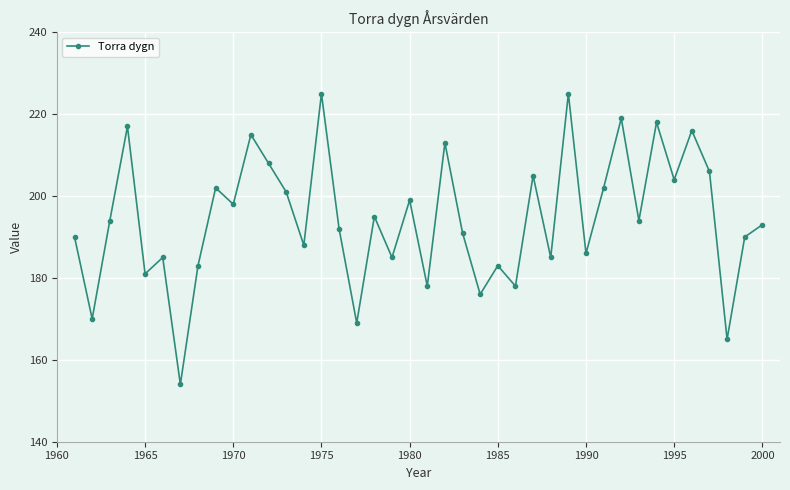

How many interior local peaks (higher than both neighbors) does the data have?

14